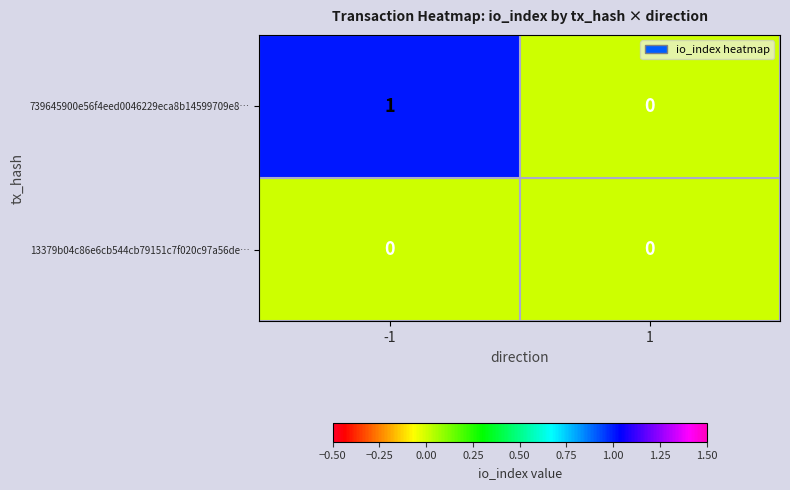

Reading left to right, list all the values displayed in this chart.

739645900e56f4eed0046229eca8b14599709e8…: 1	0
13379b04c86e6cb544cb79151c7f020c97a56de…: 0	0